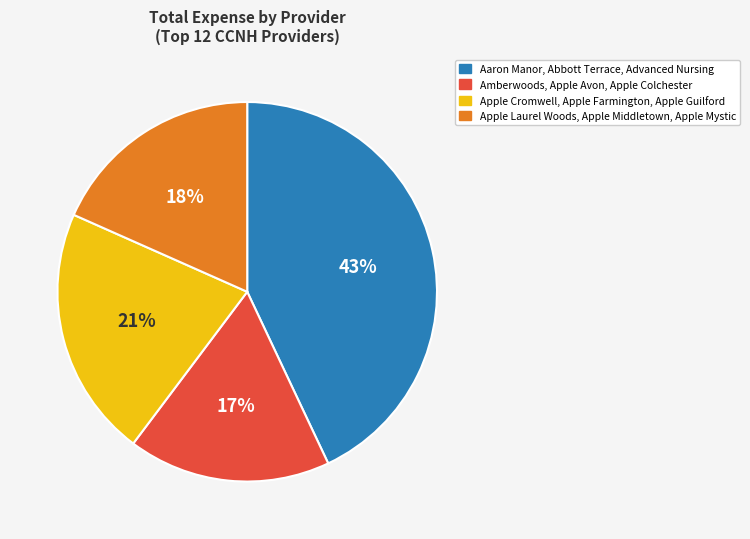

Approximately how many times larger is the value at Amberwoods, Apple Avon, Apple Colchester compared to Apple Cromwell, Apple Farmington, Apple Guilford?

0.8